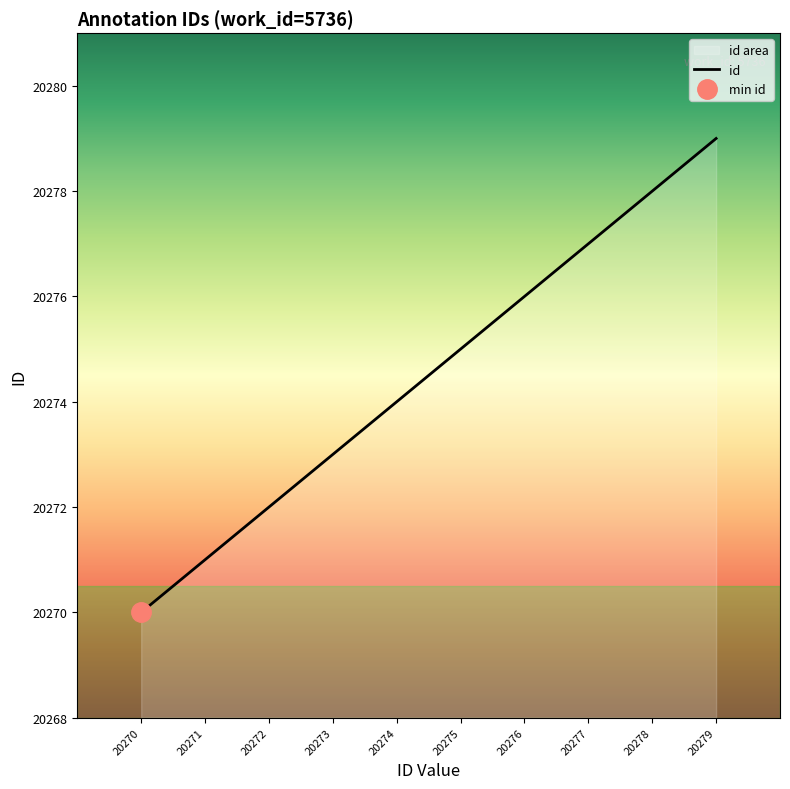

List the labels in order of value, largest first.

20279, 20278, 20277, 20276, 20275, 20274, 20273, 20272, 20271, 20270